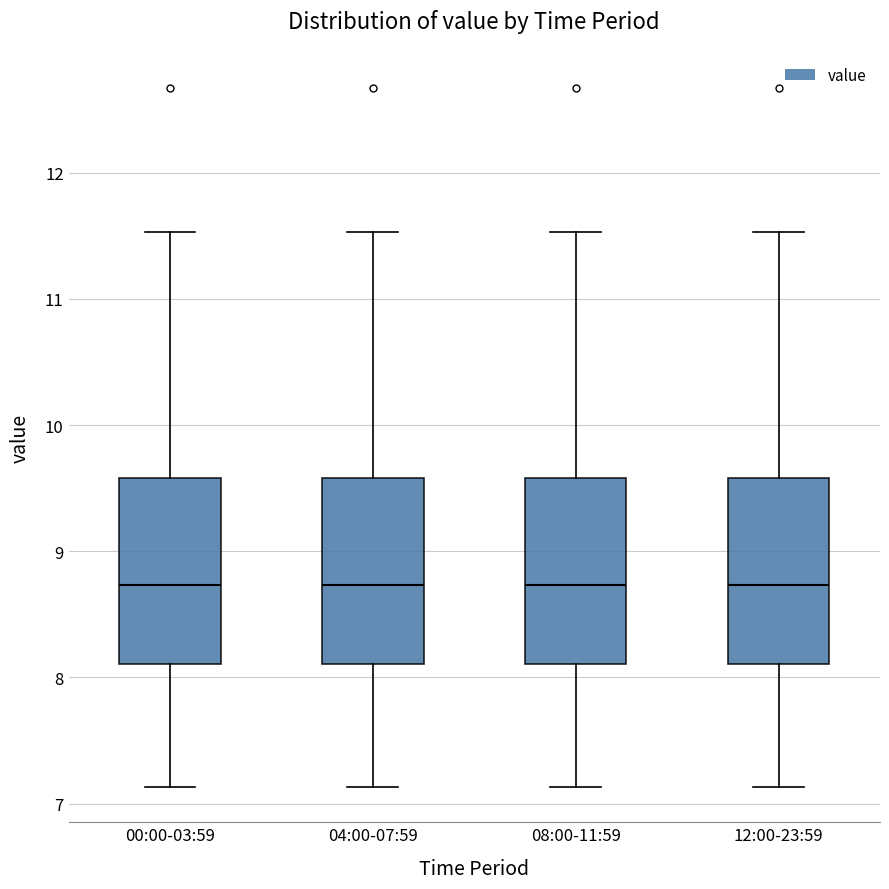

Reading left to right, read every box against the y-axis: the position of its median line, the range the box covers, and the ends of its whiskers. The values are not printed on the chart, so give them approximately, as read against the axis.

00:00-03:59: median 8.7, box 8.1 to 9.6, whiskers 7.1 to 11.5
04:00-07:59: median 8.7, box 8.1 to 9.6, whiskers 7.1 to 11.5
08:00-11:59: median 8.7, box 8.1 to 9.6, whiskers 7.1 to 11.5
12:00-23:59: median 8.7, box 8.1 to 9.6, whiskers 7.1 to 11.5